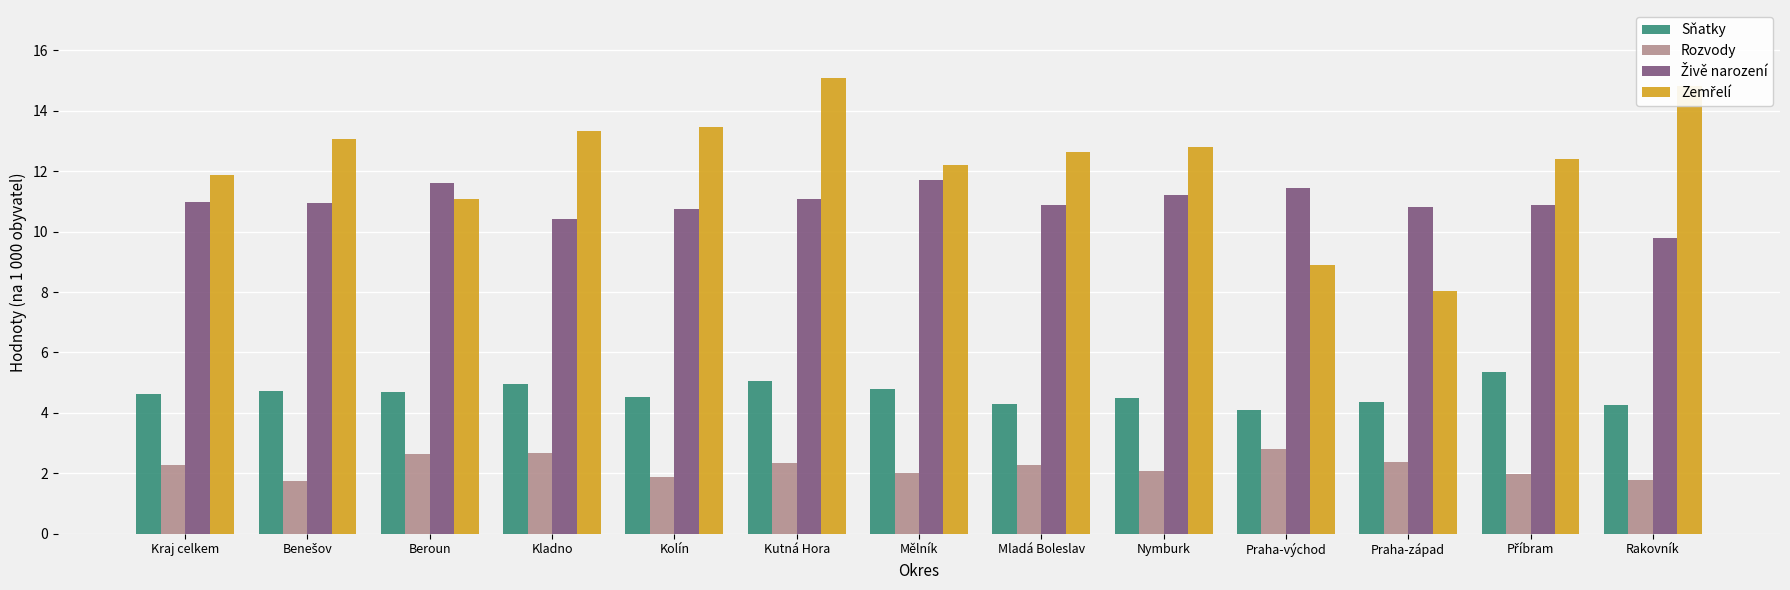

What is the label of the 9th bar from the right?

Kolín